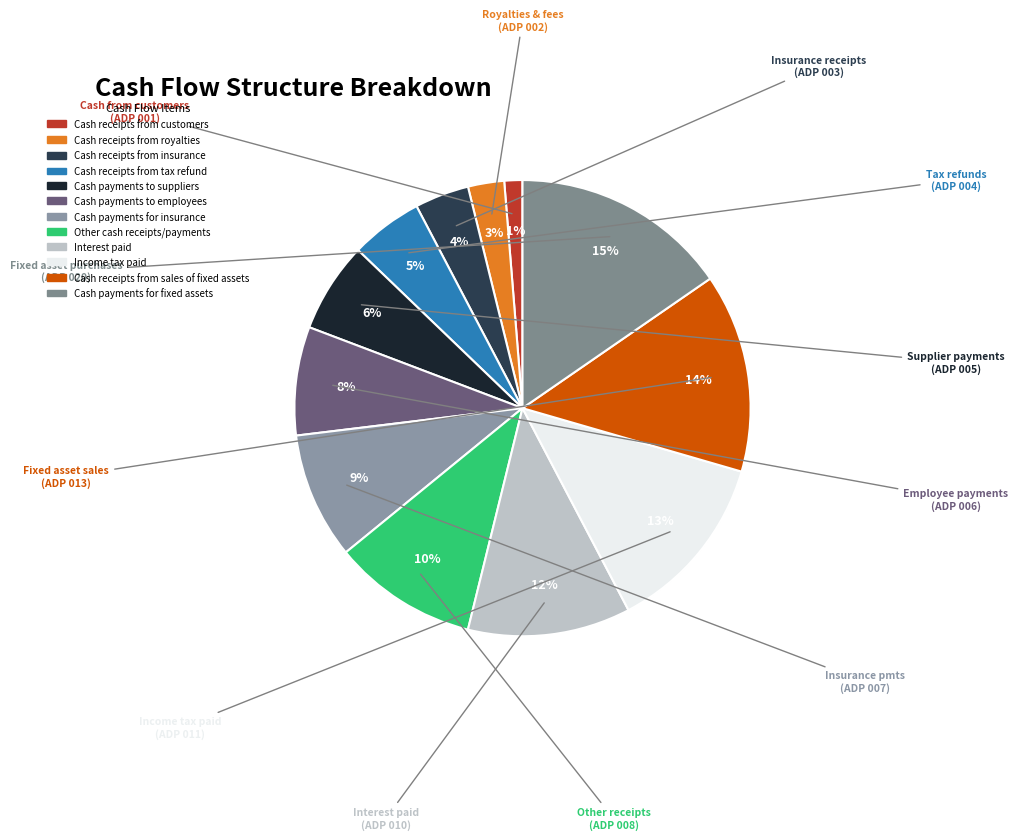

Rank the categories by value from highest to lowest.

Cash payments for fixed assets, Cash receipts from sales of fixed assets, Income tax paid, Interest paid, Other cash receipts/payments, Cash payments for insurance, Cash payments to employees, Cash payments to suppliers, Cash receipts from tax refund, Cash receipts from insurance, Cash receipts from royalties, Cash receipts from customers